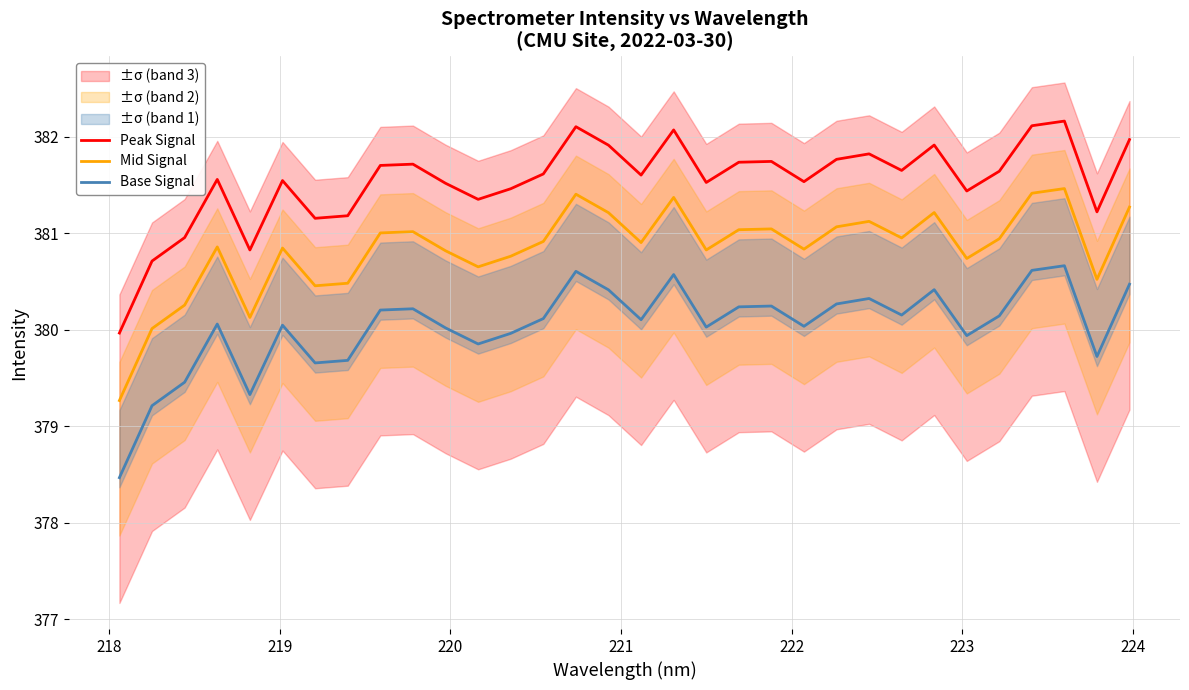

True or false: Peak Signal and Mid Signal cross at least once.

False